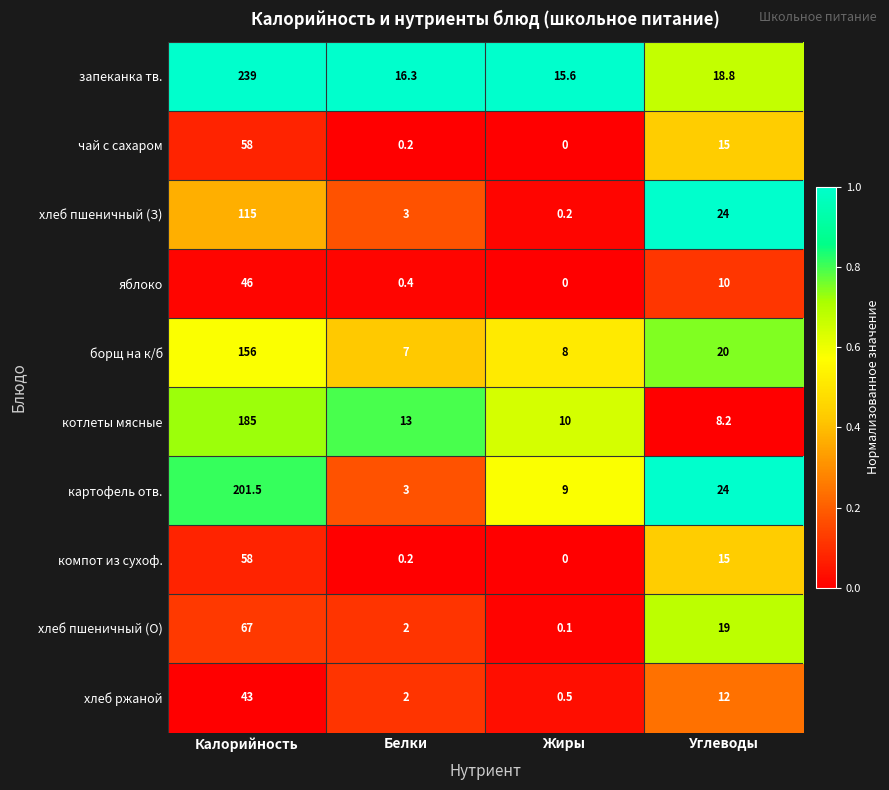

Where is хлеб пшеничный (З) nearest to the value 57?

Углеводы